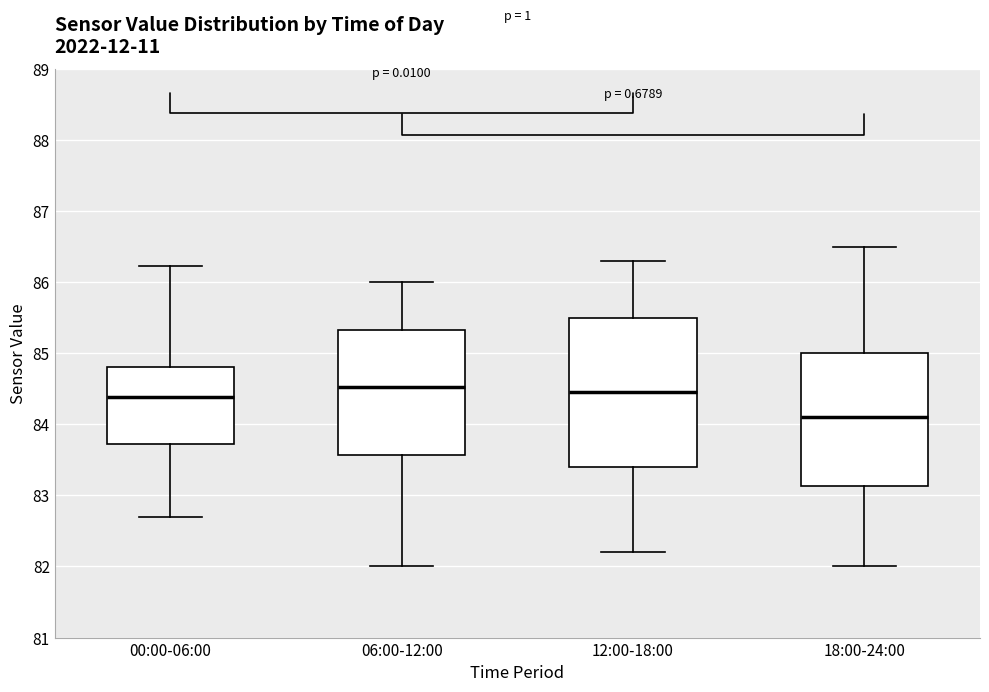

Reading left to right, read every box against the y-axis: the position of its median line, the range the box covers, and the ends of its whiskers. The values are not printed on the chart, so give them approximately, as read against the axis.

00:00-06:00: median 84.4, box 83.7 to 84.8, whiskers 82.7 to 86.2
06:00-12:00: median 84.5, box 83.6 to 85.3, whiskers 82.0 to 86.0
12:00-18:00: median 84.5, box 83.4 to 85.5, whiskers 82.2 to 86.3
18:00-24:00: median 84.1, box 83.1 to 85.0, whiskers 82.0 to 86.5